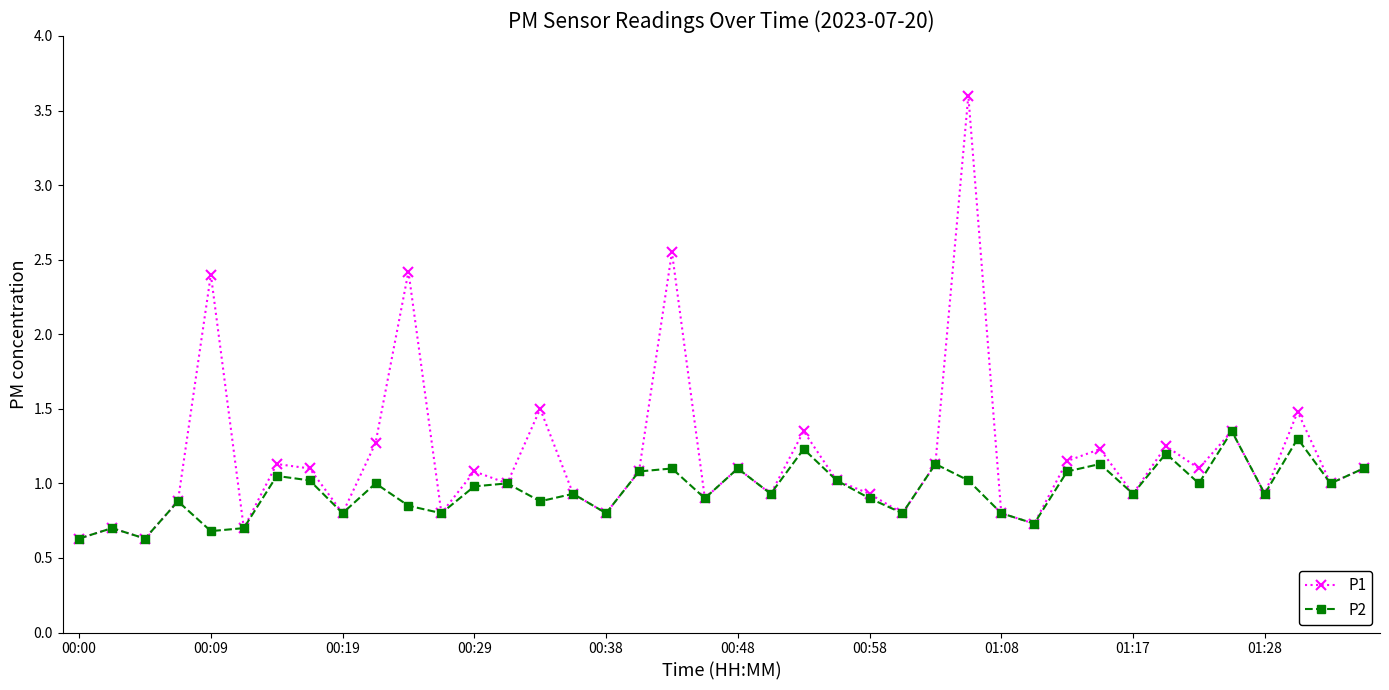

How many lines are shown in the chart?

2